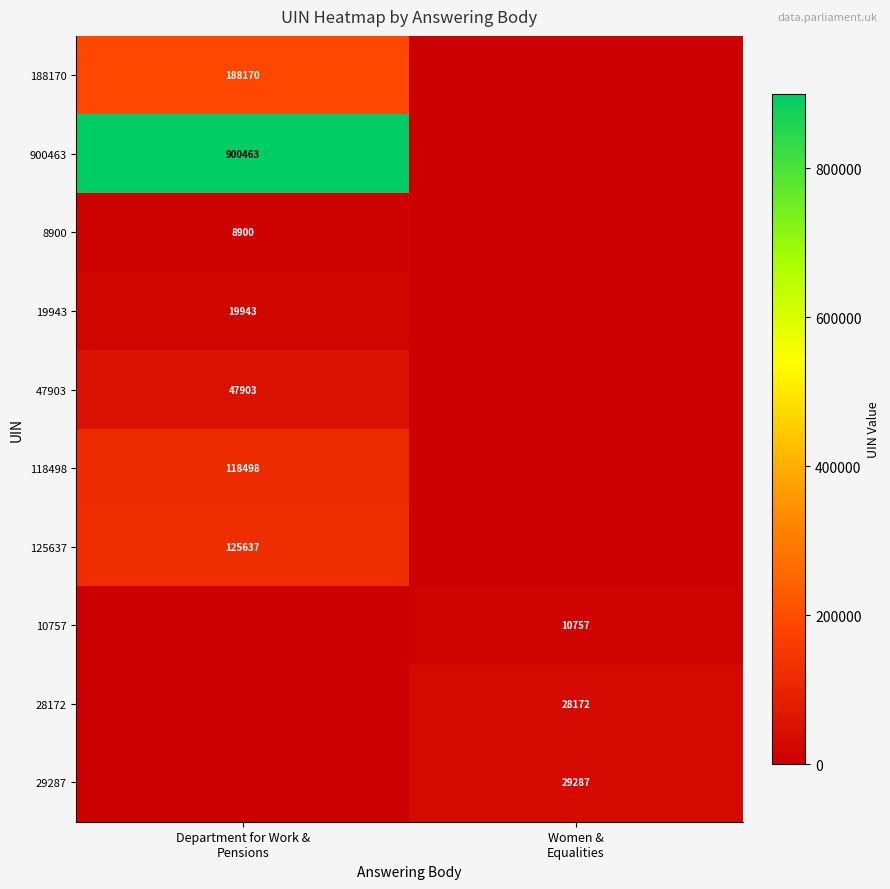

At how many categories does at least one series exceed 359772?

1